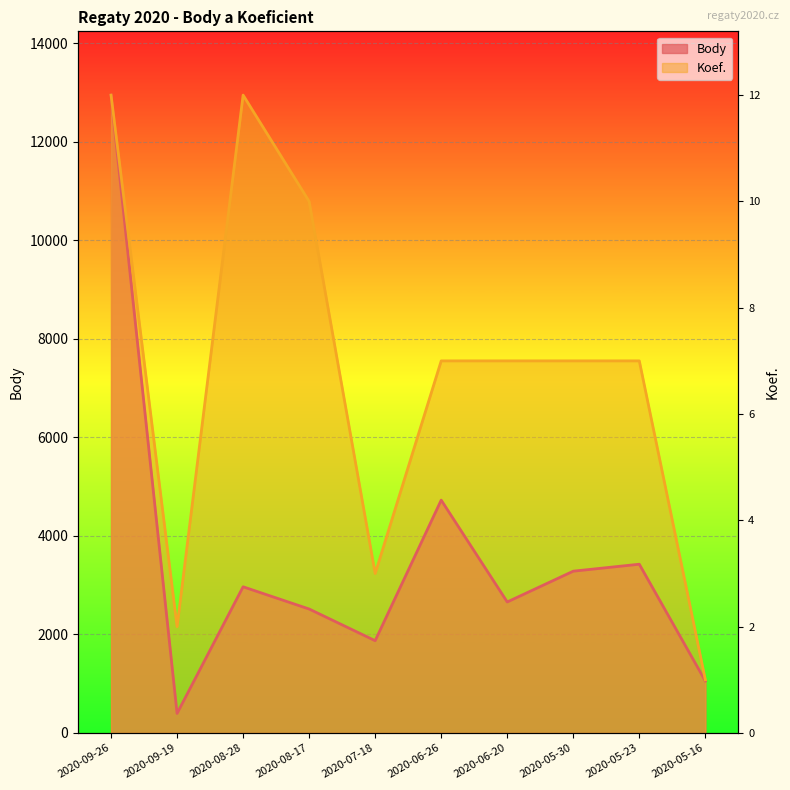

Where does the Koef. series first go above 7551?

2020-09-26